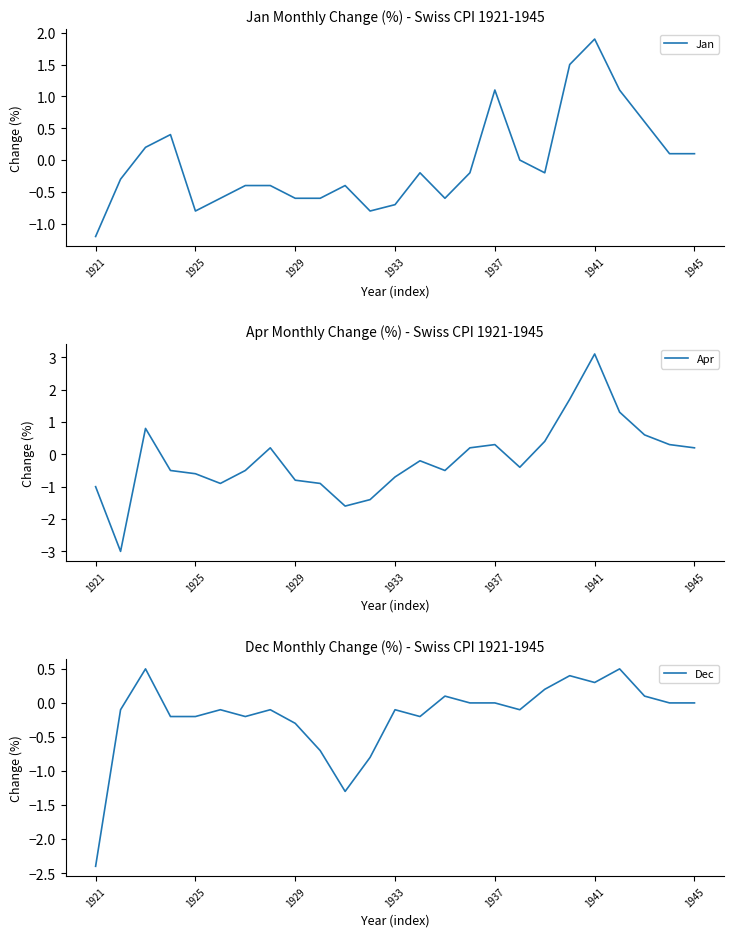

Which series has the widest spread of values?

Apr